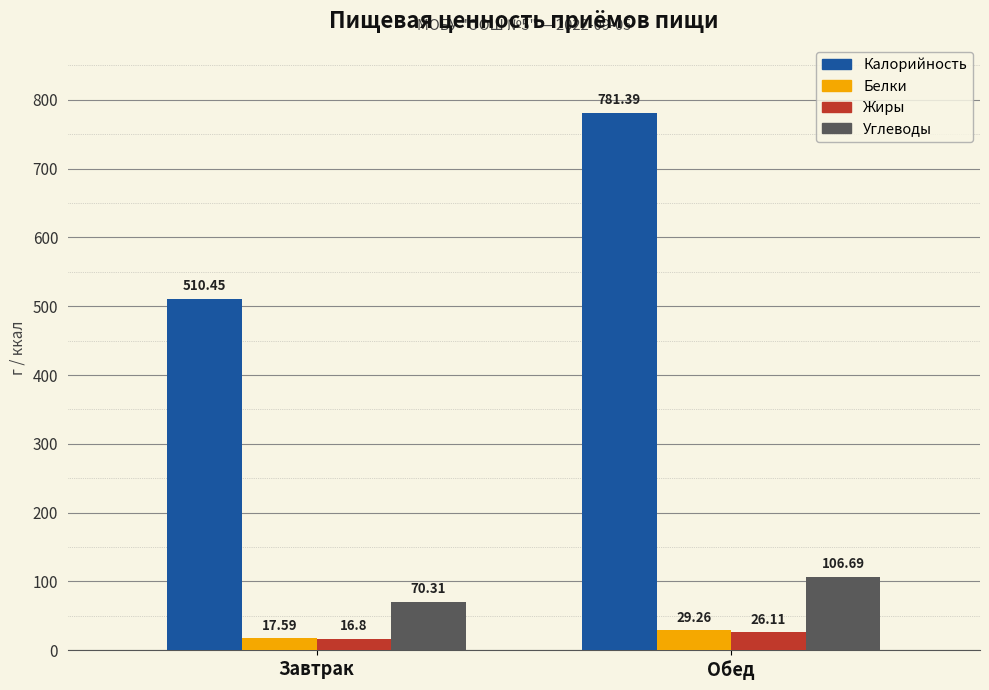

Which series has the largest range (max minus min)?

Калорийность